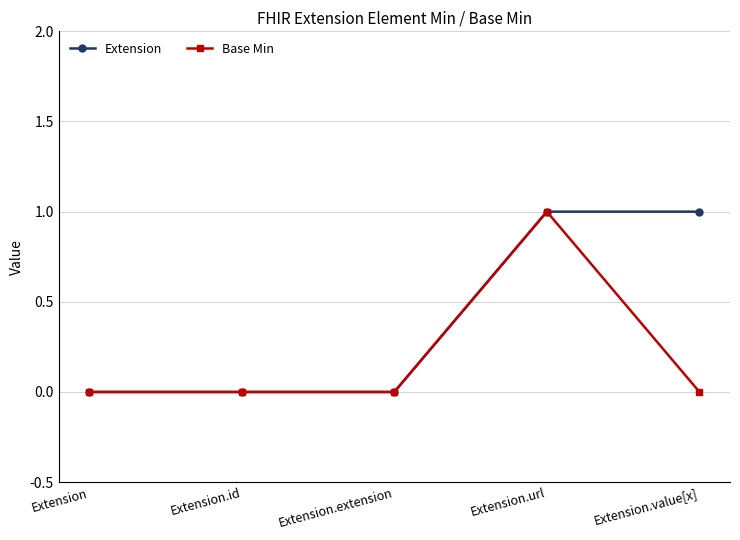

In Base Min, how many points are higher than both neighbors (excluding endpoints)?

1